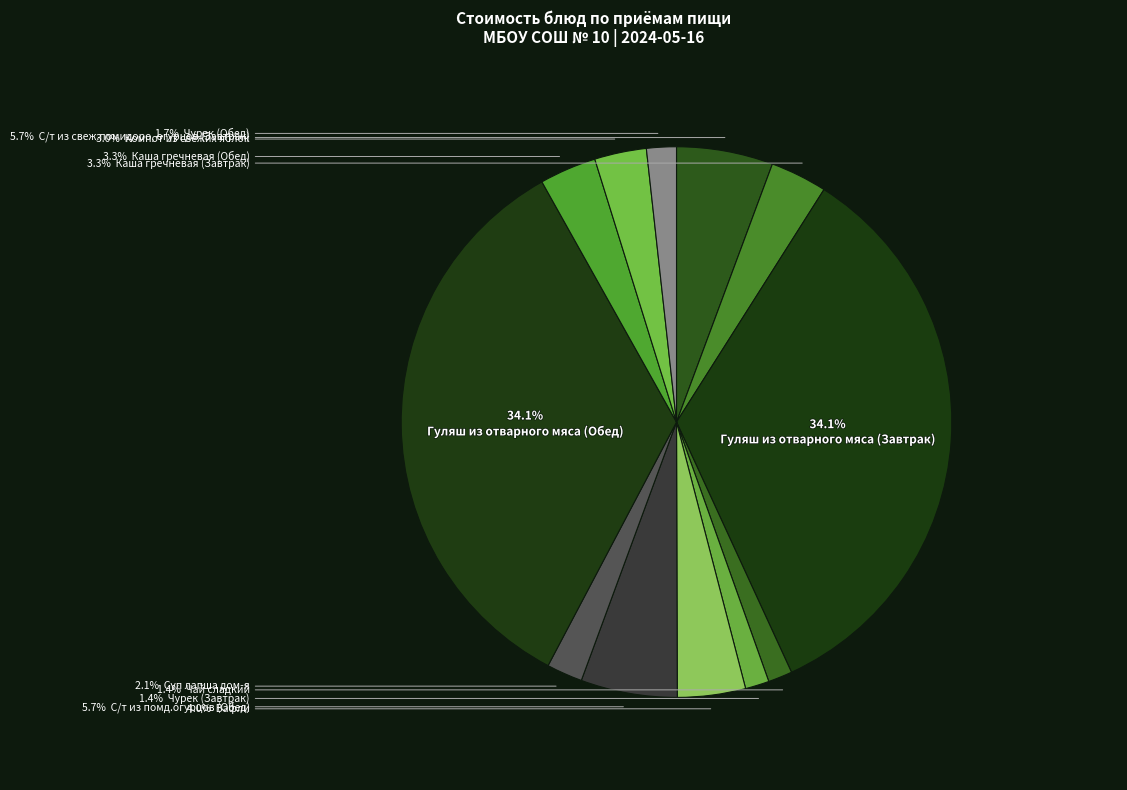

Count the number of slices in the pie.

12